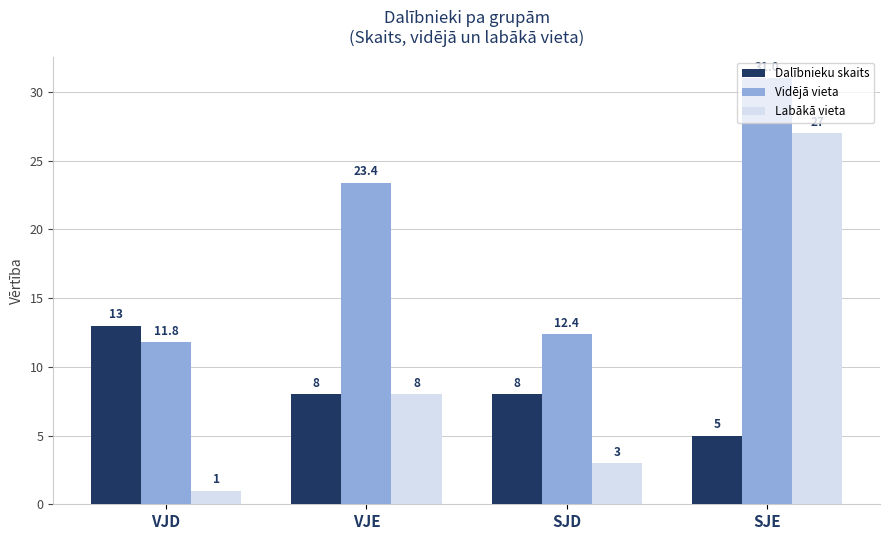

Which category has the lowest value across all series?

VJD